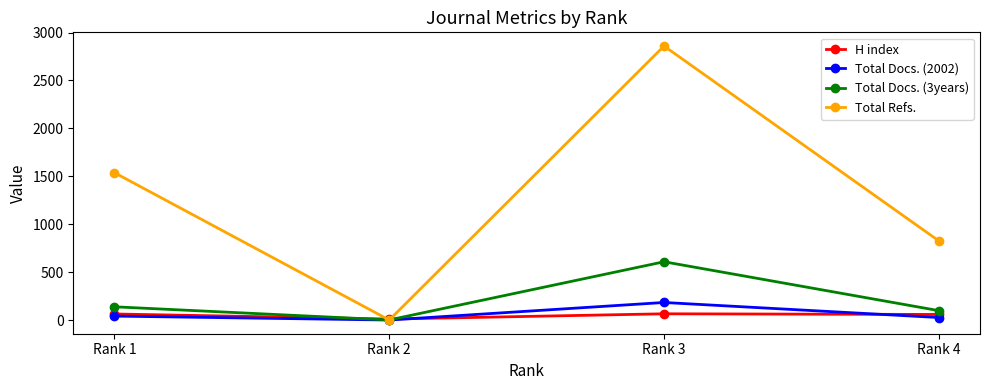

Rank the categories by Total Refs. value from highest to lowest.

Rank 3, Rank 1, Rank 4, Rank 2